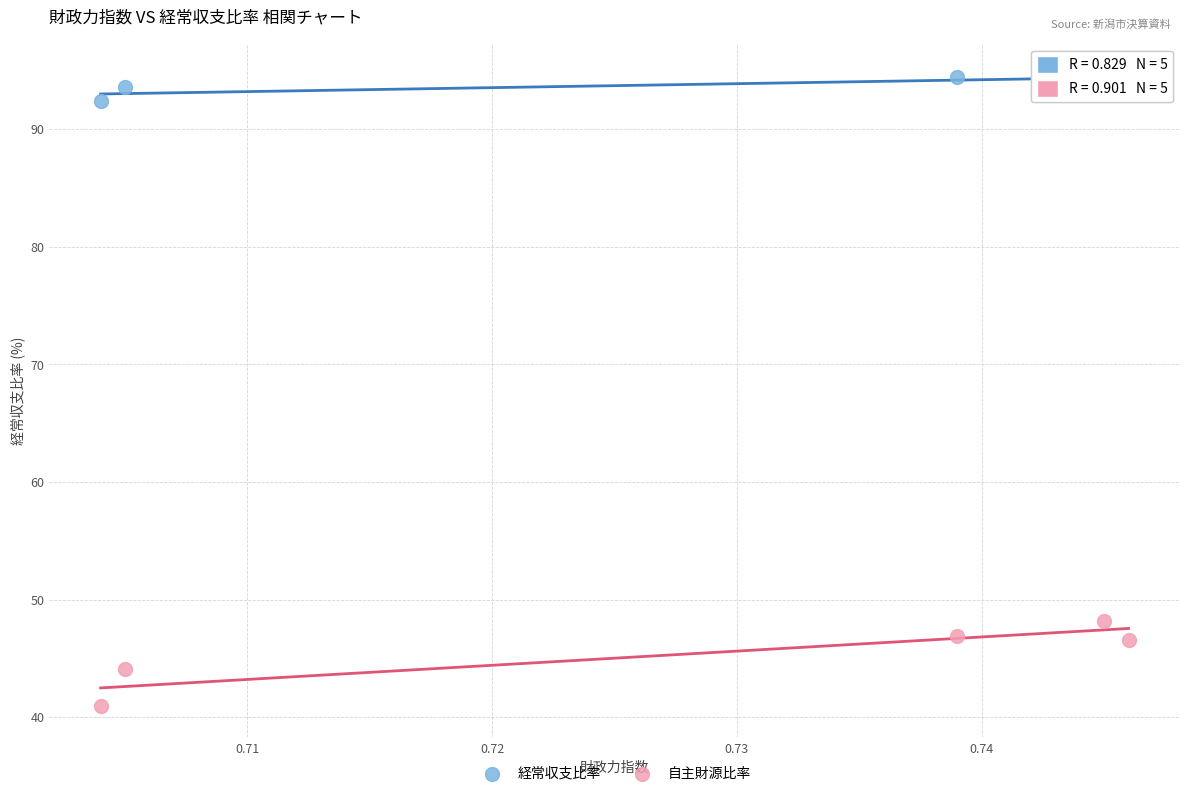

Which series reaches the minimum Y coordinate?

自主財源比率